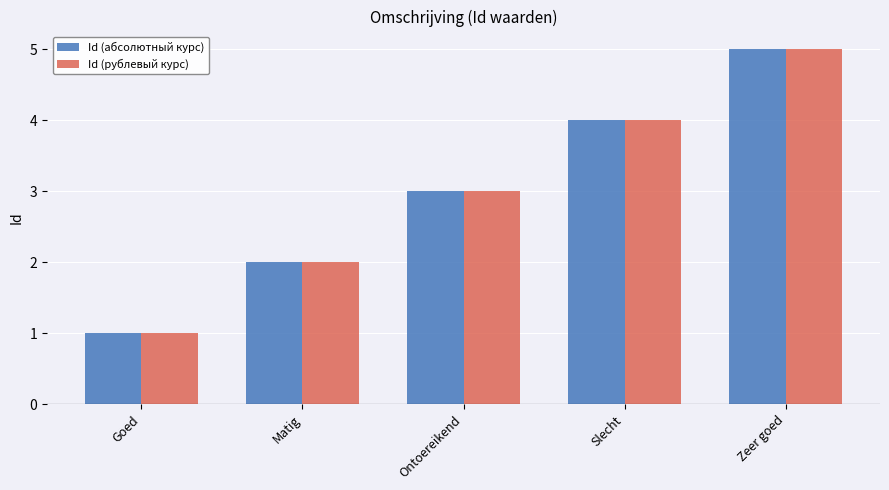

Is it true that Id (рублевый курс) equals 5 at Zeer goed?

True